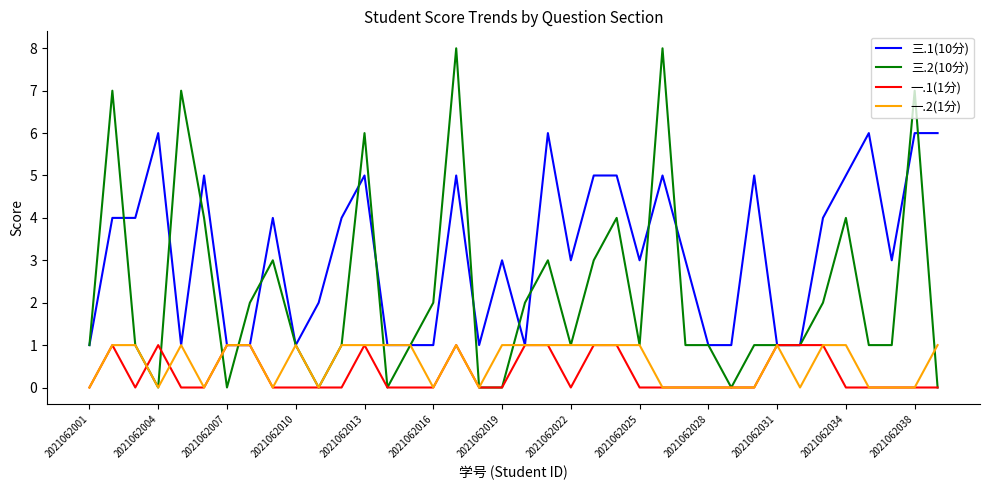

Which series has the largest total across all categories?

三.1(10分)